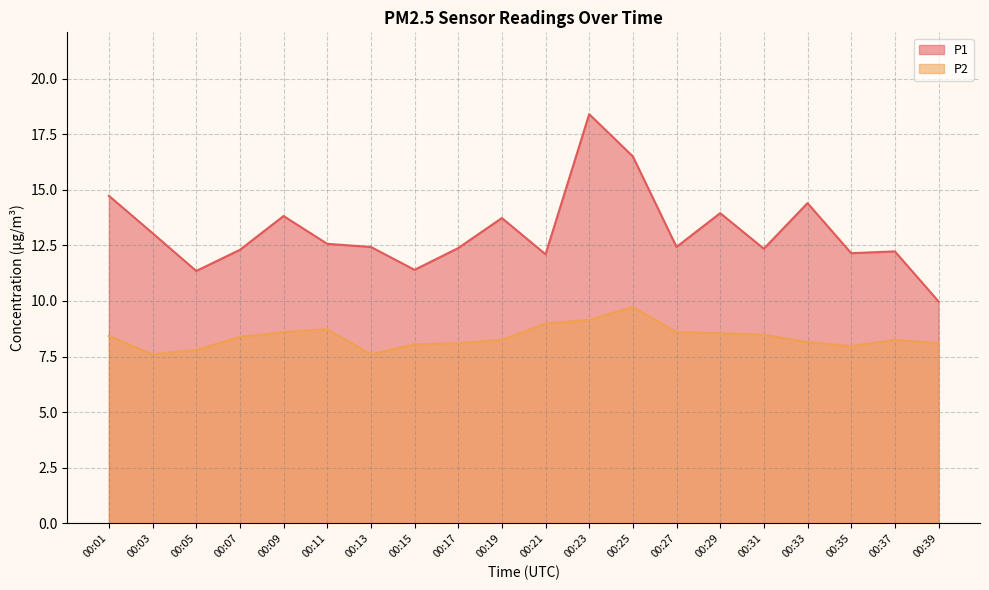

Is it true that P2 equals 4.6 at 00:15?

False